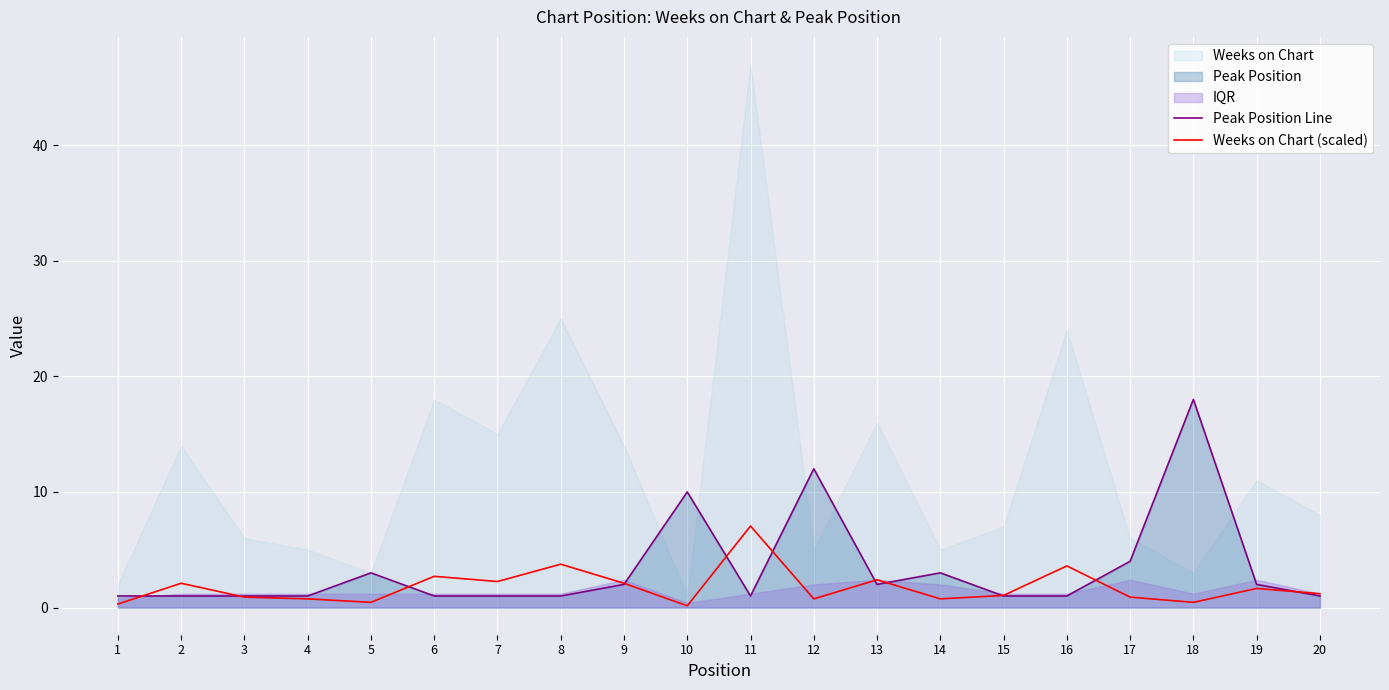

What is the difference between the maximum and minimum values in the Peak Position Line series?

17.0